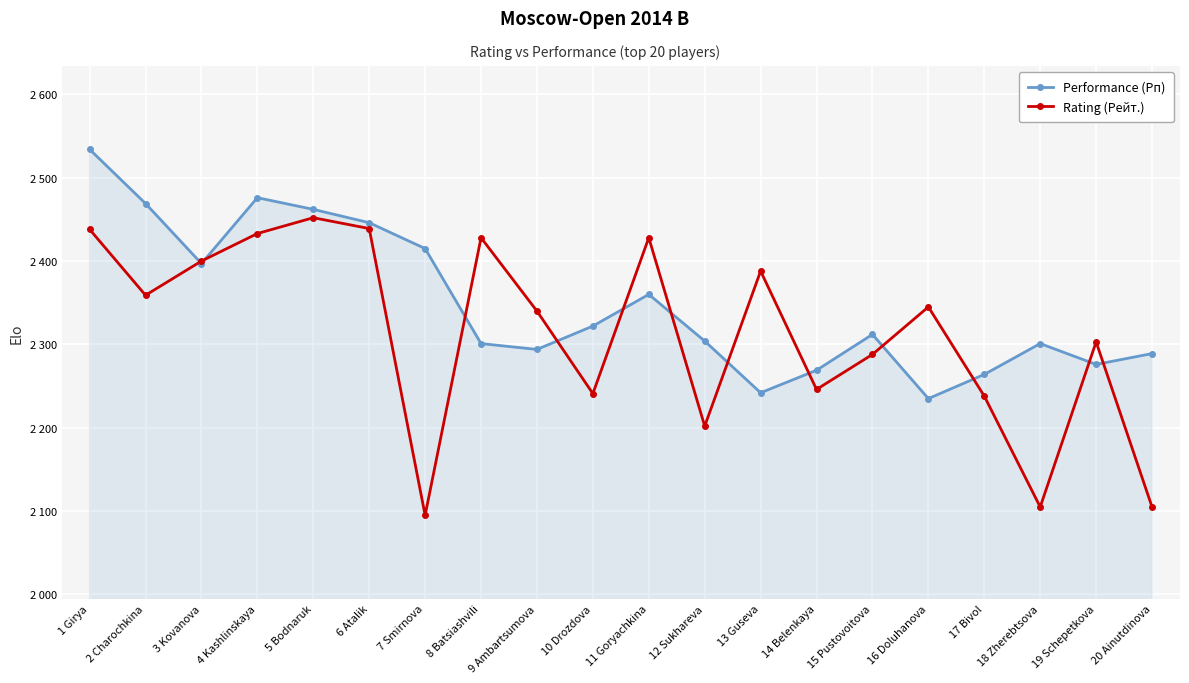

Does the chart have visible grid lines?

Yes